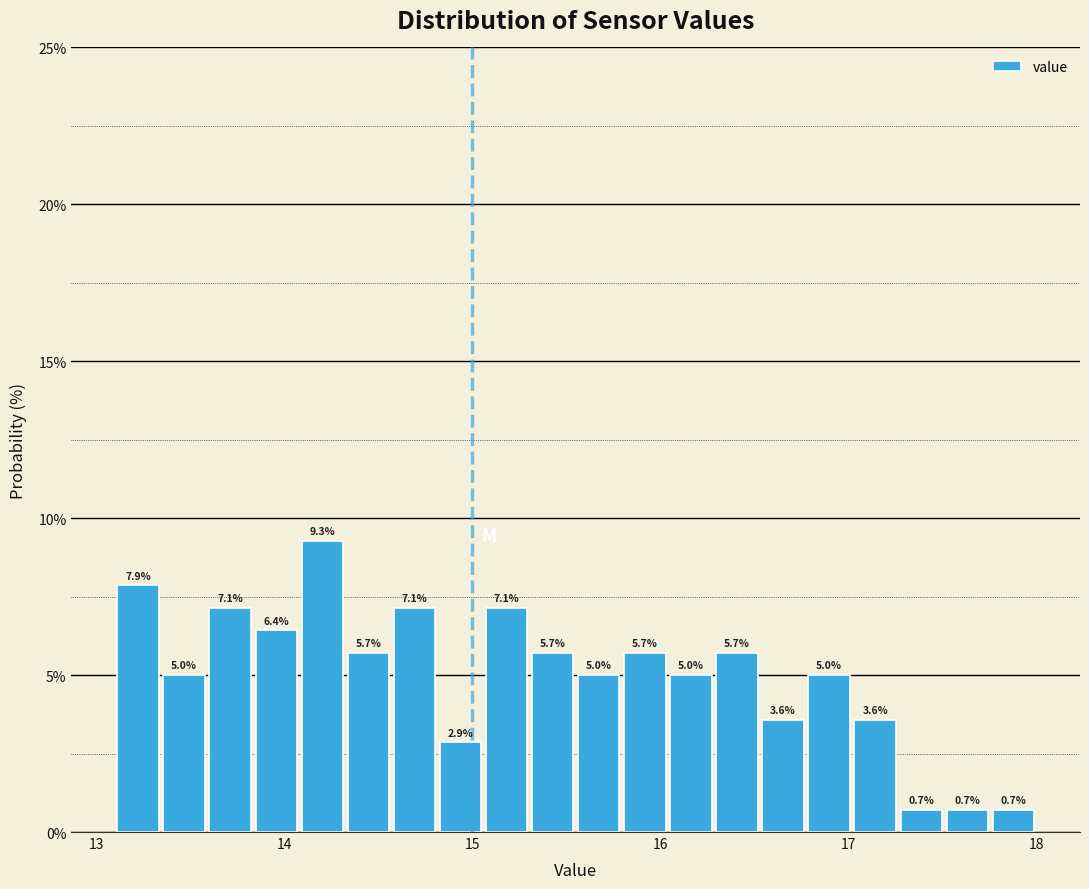

Around what value on the x-axis is the tallest bar? Give the approximate position of its centre, as read against the axis.

14.2